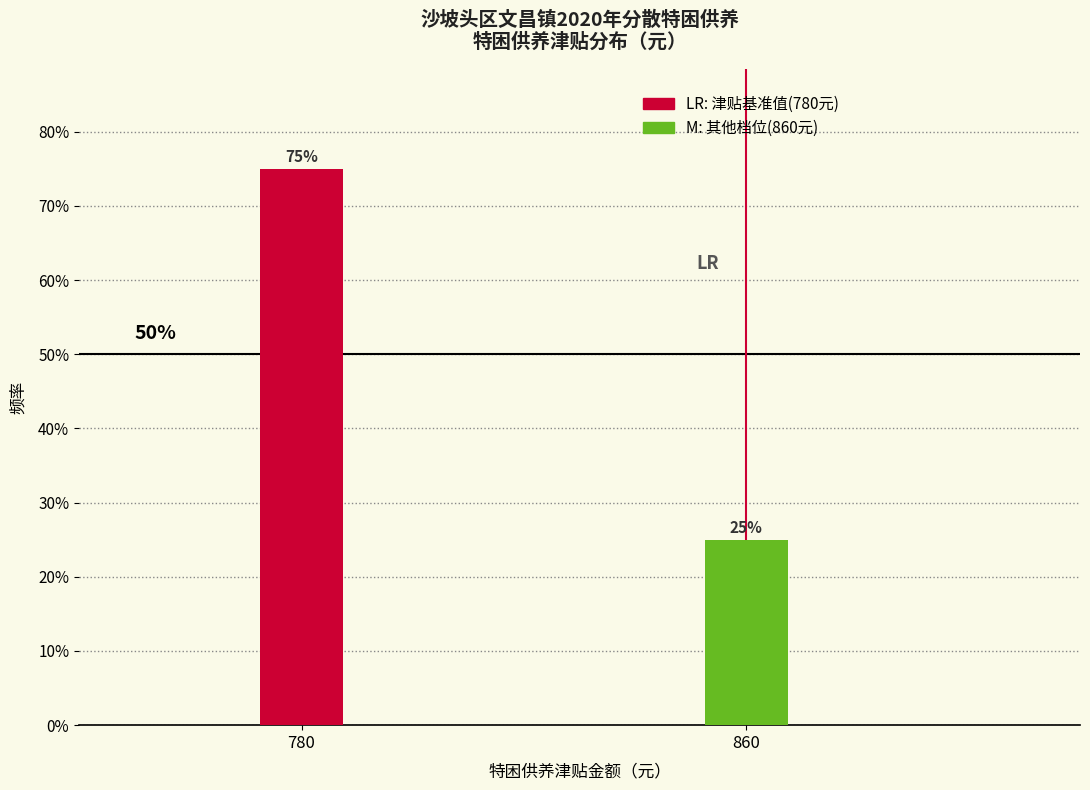

Reading left to right, what are all the values shown in this chart?

780=75	860=25